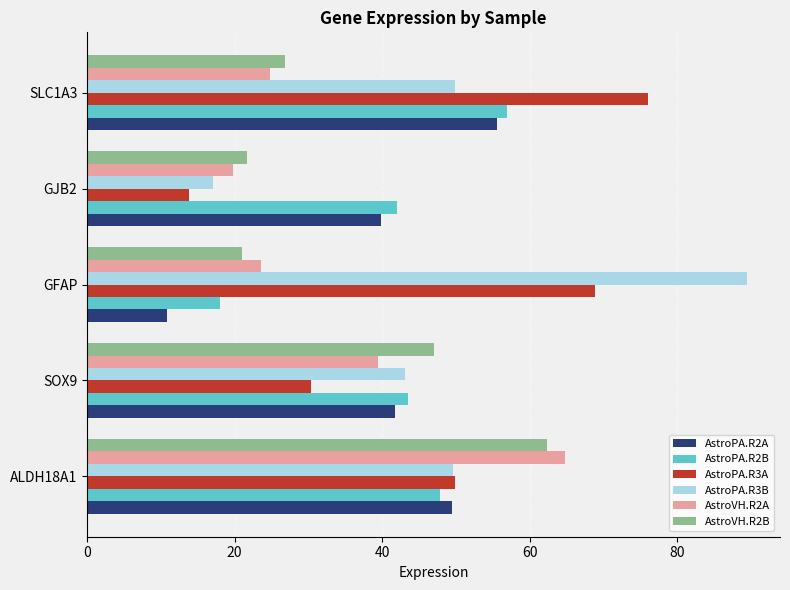

What is the maximum value for AstroVH.R2B?

62.4